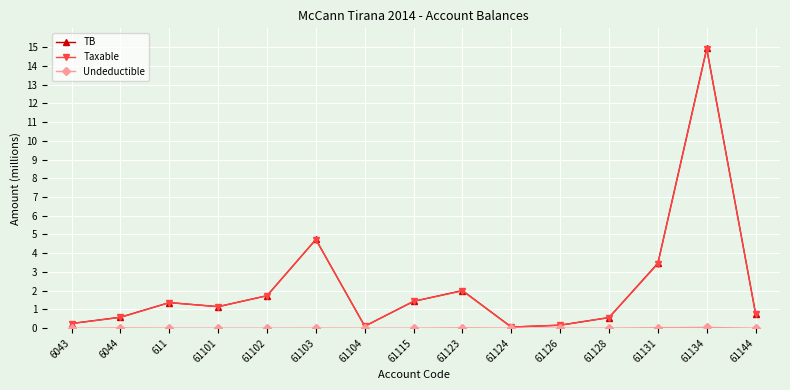

Which series has the widest spread of values?

TB